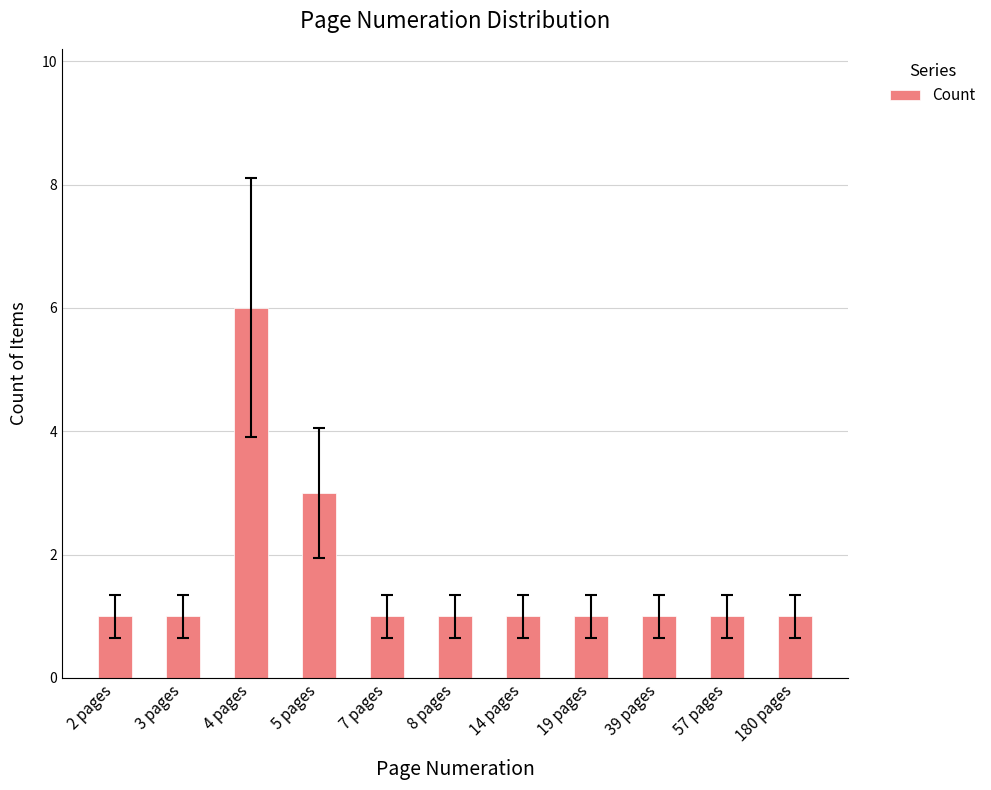

What is the sum of all values?

18